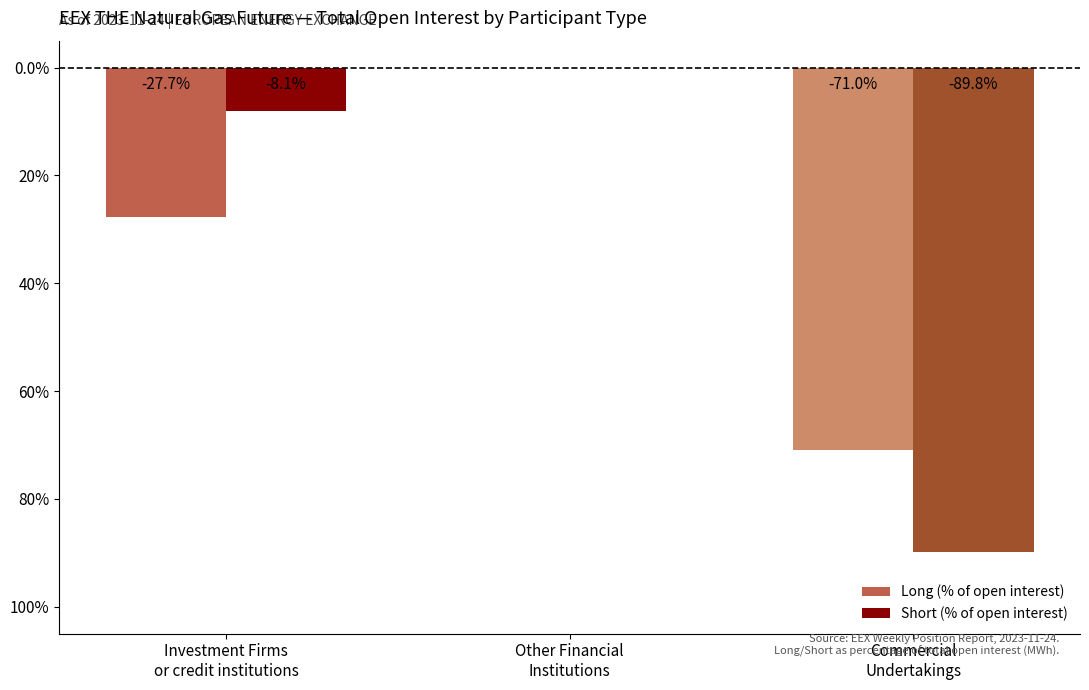

Is it true that Long (% of open interest) equals 42.0 at Other Financial
Institutions?

False